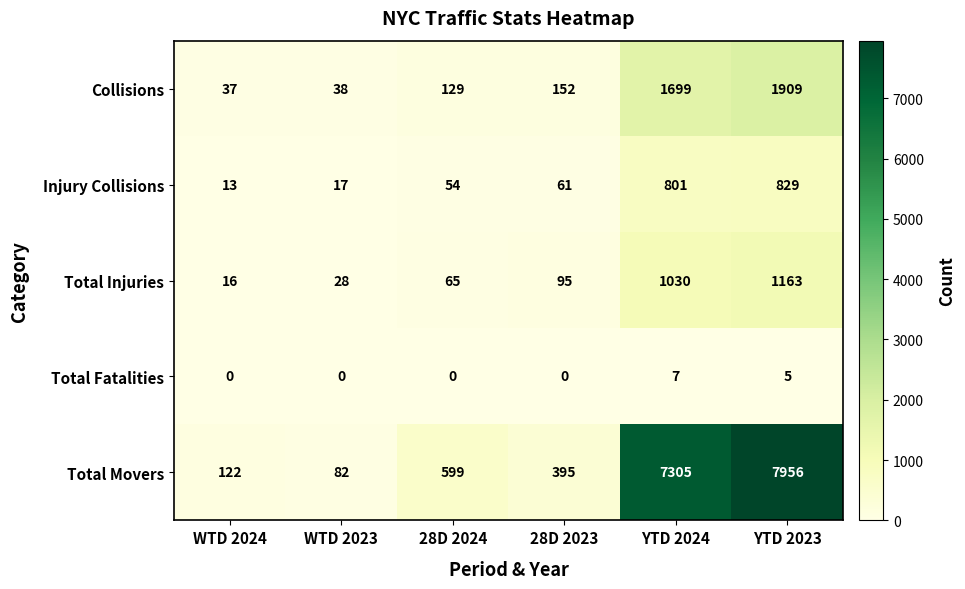

What is the difference between the maximum and minimum values in the Injury Collisions series?

816